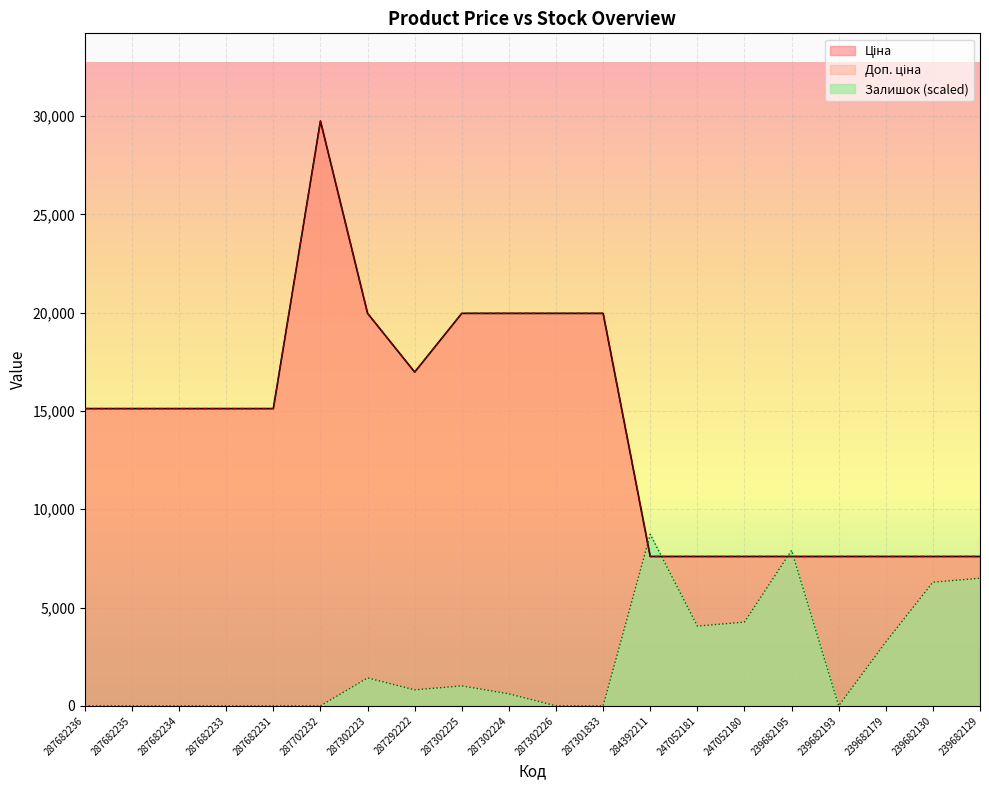

What is the difference between the Ціна values at 287682231 and 239682130?

7523.5